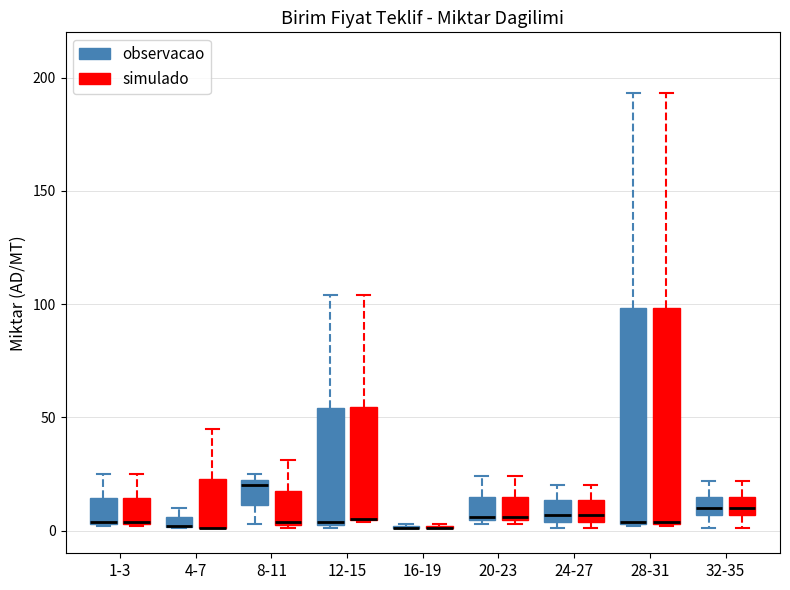

Where does the upper whisker of the box for 20-23 (simulado) end on the y-axis? The values are not printed on the chart, so give them approximately, as read against the axis.

25